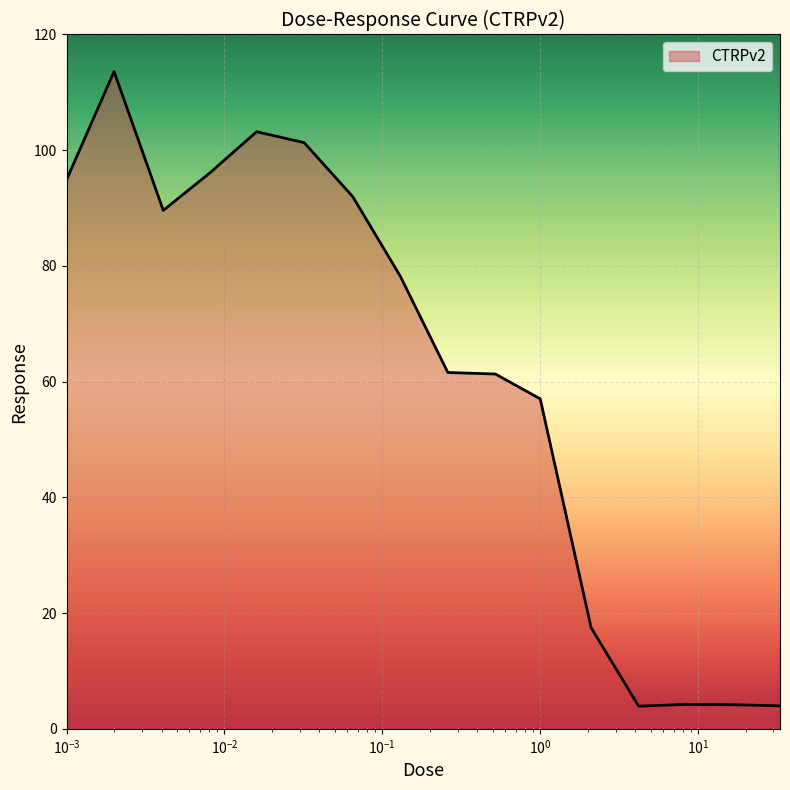

What is the maximum value shown in the chart?

113.6